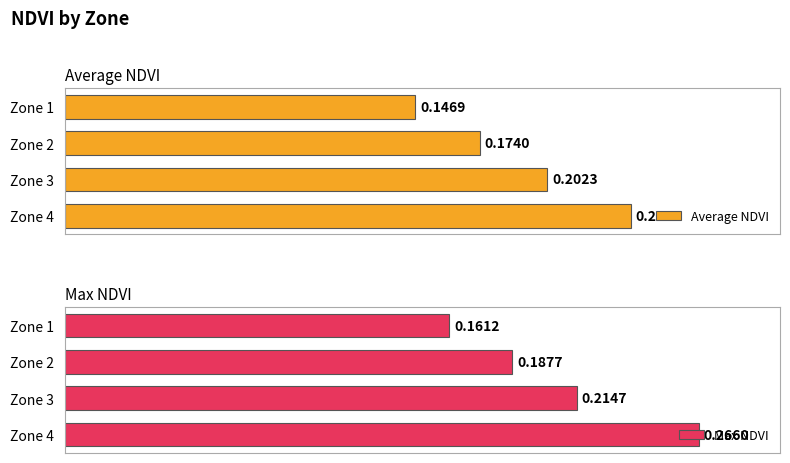

What is the minimum value for Average NDVI?

0.1